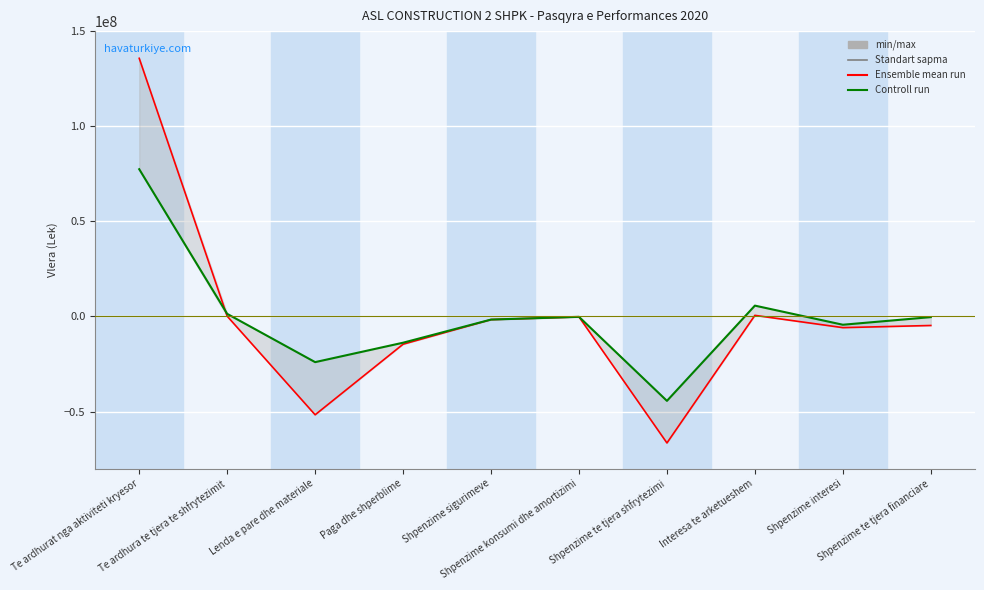

Reading left to right, what are all the values shown in this chart?

Periudha Raportuese: 135702323.0	127015.2	-51710319.7	-14605471.0	-1667878.0	-247303.6	-66520284.8	561965.9	-5893845.4	-4761384.9
Periudha Para ardhese: 77398665.0	1354321.0	-24028603.0	-13815914.0	-1654985.0	-209524.0	-44389375.0	5680511.0	-4373397.0	-358171.0